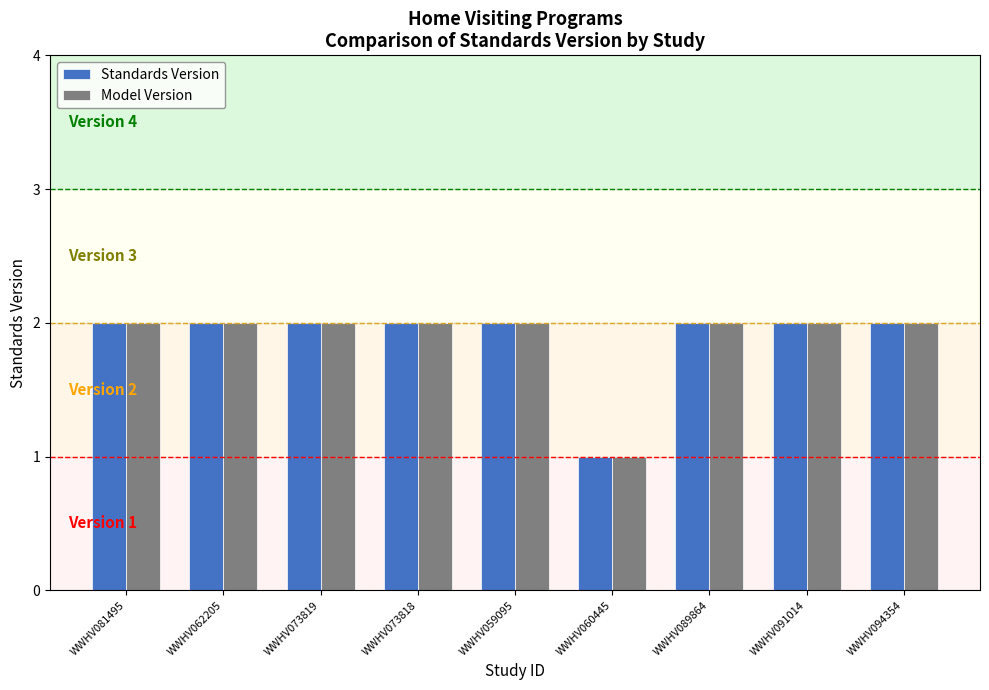

What is the sum of the Model Version values at WWHV081495 and WWHV073819?

4